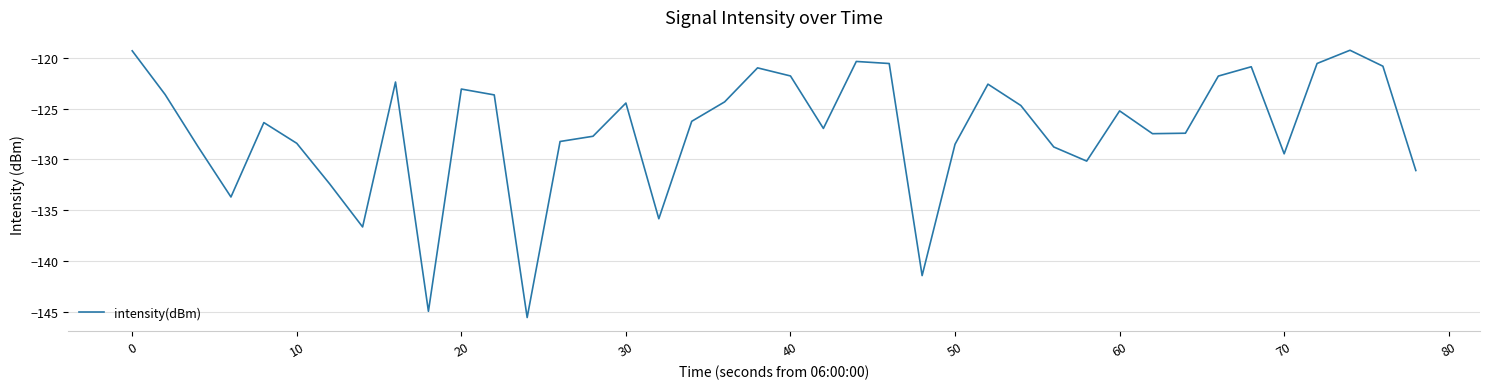

What is the average value?

-127.2